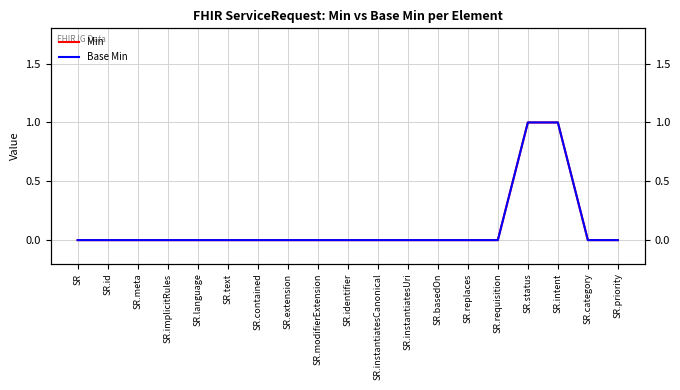

Reading left to right, extract all data points from this chart.

Min: SR=0	SR.id=0	SR.meta=0	SR.implicitRules=0	SR.language=0	SR.text=0	SR.contained=0	SR.extension=0	SR.modifierExtension=0	SR.identifier=0	SR.instantiatesCanonical=0	SR.instantiatesUri=0	SR.basedOn=0	SR.replaces=0	SR.requisition=0	SR.status=1	SR.intent=1	SR.category=0	SR.priority=0
Base Min: SR=0	SR.id=0	SR.meta=0	SR.implicitRules=0	SR.language=0	SR.text=0	SR.contained=0	SR.extension=0	SR.modifierExtension=0	SR.identifier=0	SR.instantiatesCanonical=0	SR.instantiatesUri=0	SR.basedOn=0	SR.replaces=0	SR.requisition=0	SR.status=1	SR.intent=1	SR.category=0	SR.priority=0